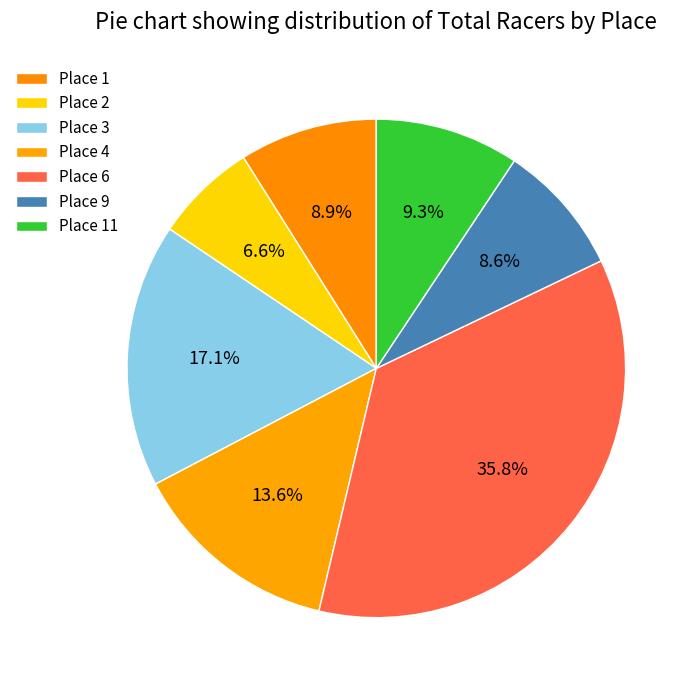

Count the number of slices in the pie.

7